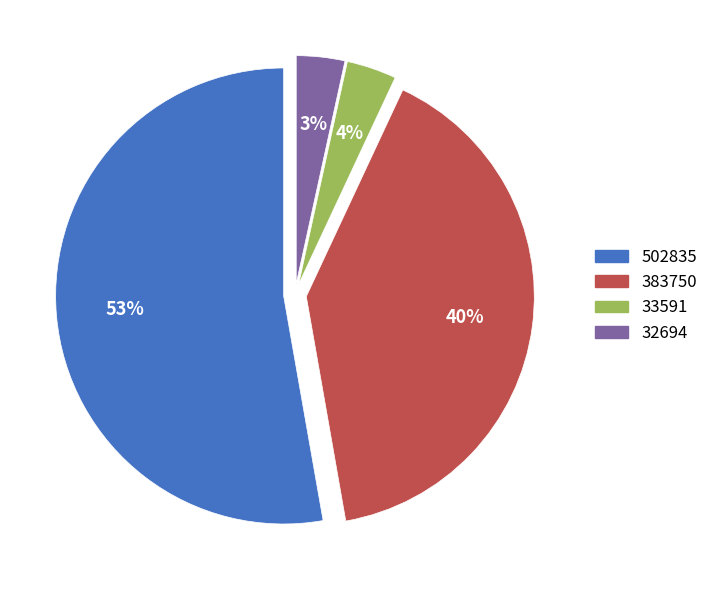

Which slice is the largest?

502835